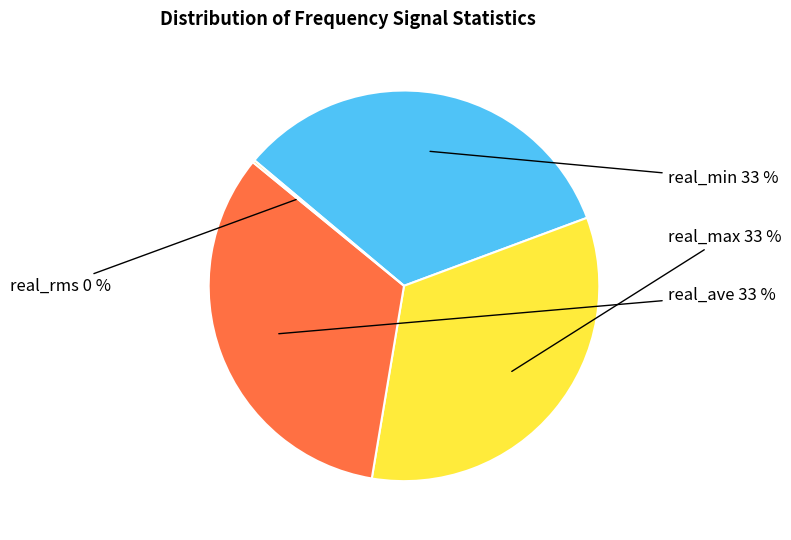

True or false: real_min accounts for 33% of the total.

True